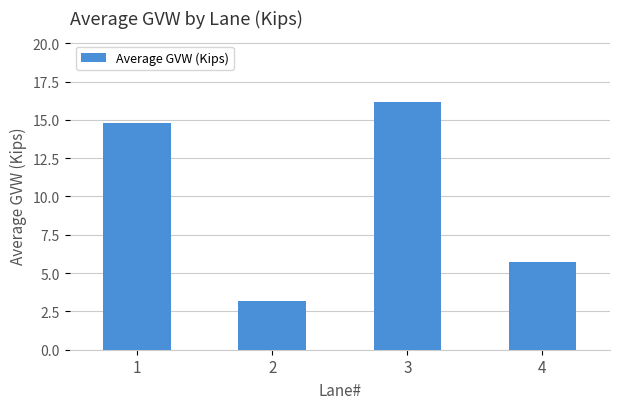

Does the chart contain any negative values?

No